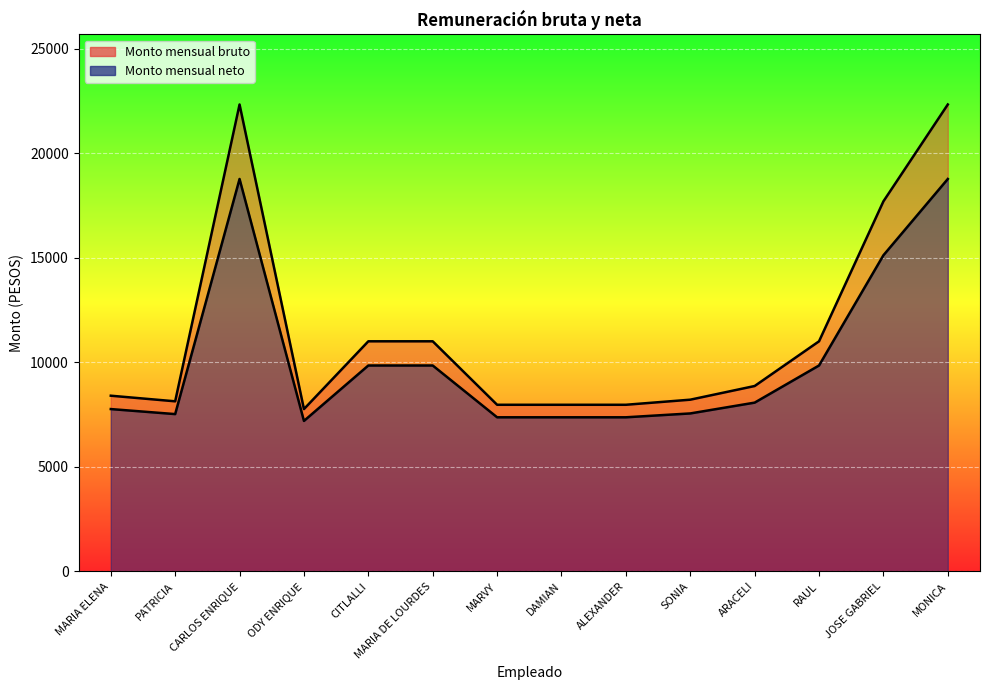

Reading right to left, transcribe all the data shown in this chart.

Monto mensual bruto: 22338.7	17705.4	11009.8	8870.4	8216.7	7973.1	7973.1	7973.1	11009.8	11009.8	7766.7	22338.7	8138.7	8407.0
Monto mensual neto: 18774.9	15126.1	9852.3	8075.8	7558.7	7374.2	7374.2	7374.2	9852.3	9852.3	7200.4	18774.9	7527.0	7767.8